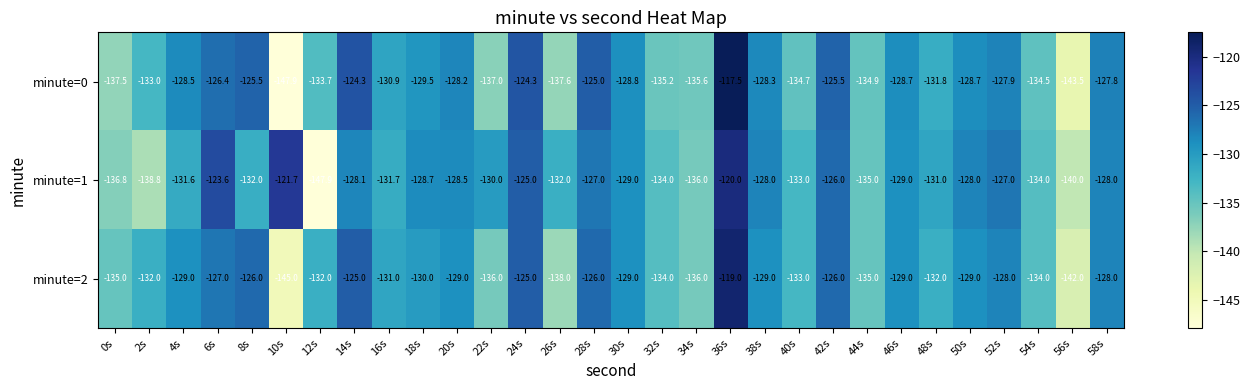

Which series has the widest spread of values?

minute=0